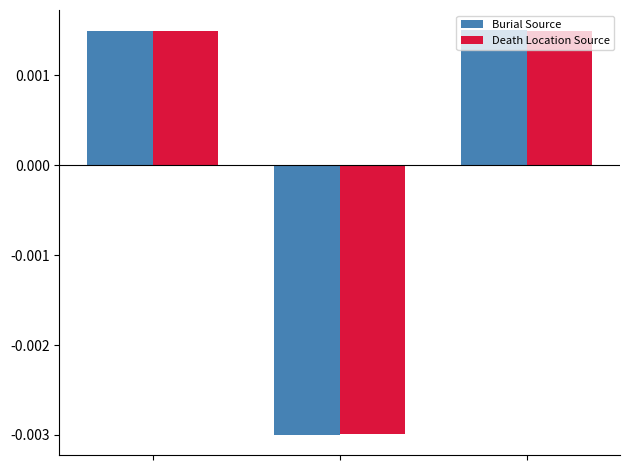

Which series has the largest range (max minus min)?

Burial Source